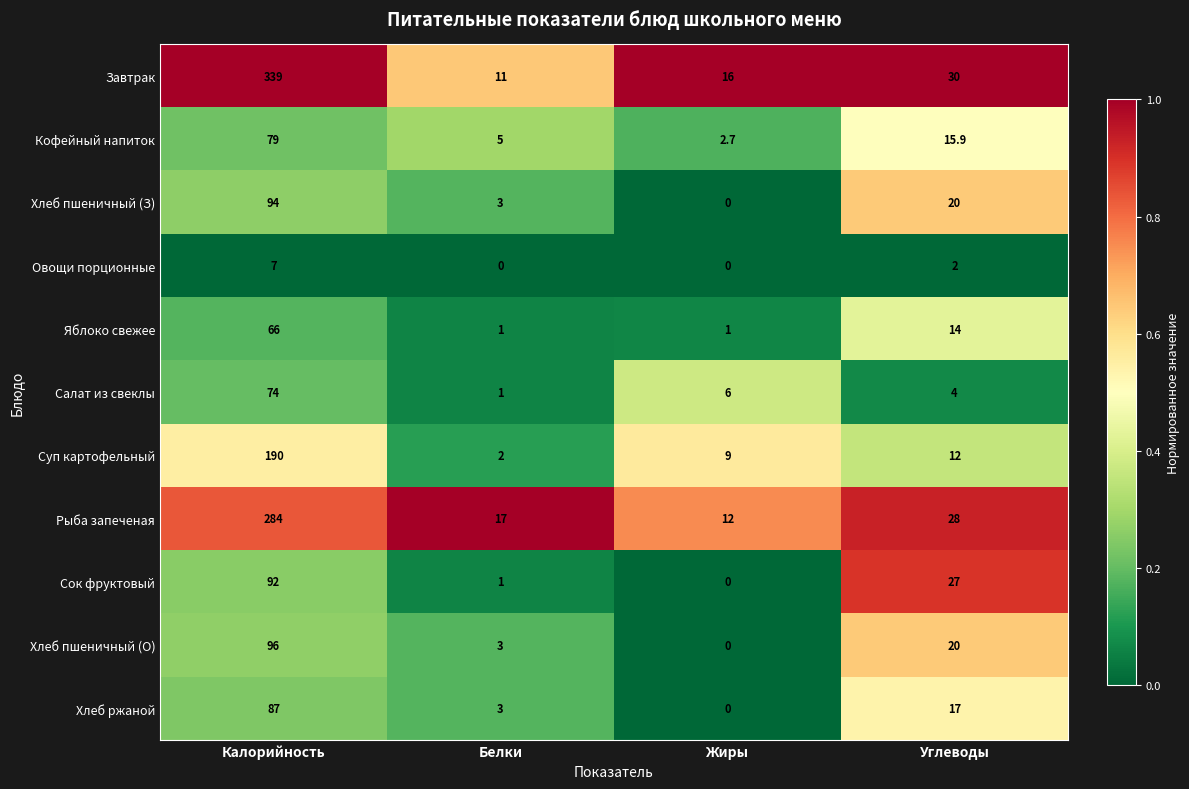

Which series changed the most between Белки and Углеводы?

Сок фруктовый